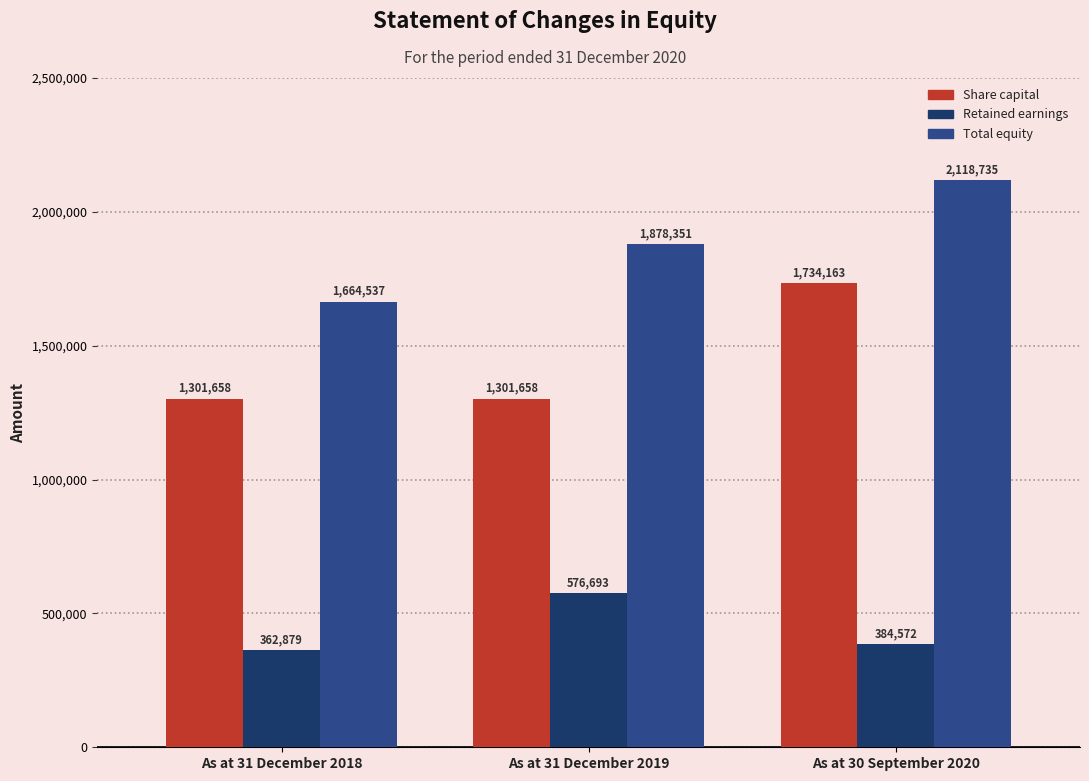

Is the value of Retained earnings at As at 31 December 2019 greater than the value of Total equity at As at 30 September 2020?

No